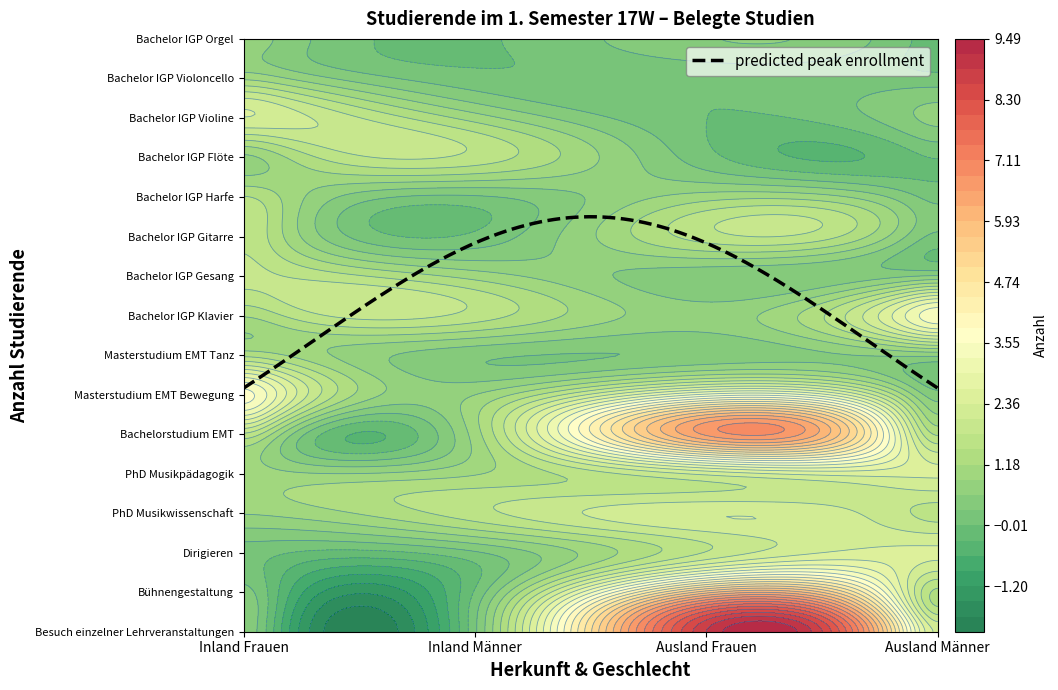

Which series has the largest range (max minus min)?

Besuch einzelner Lehrveranstaltungen